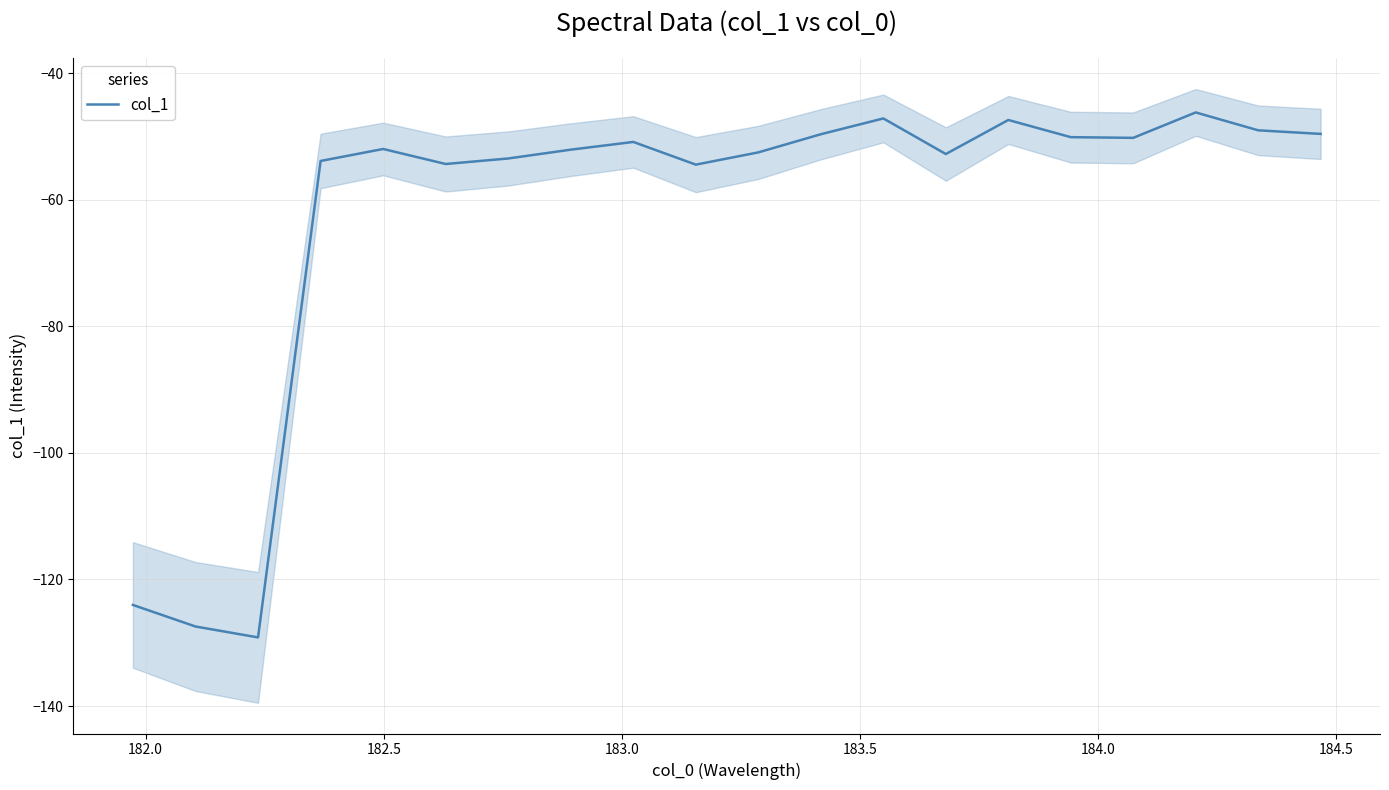

Reading left to right, extract all data points from this chart.

-124.0	-127.4	-129.2	-53.9	-52.0	-54.4	-53.5	-52.1	-50.9	-54.5	-52.5	-49.7	-47.2	-52.8	-47.4	-50.1	-50.2	-46.2	-49.0	-49.6